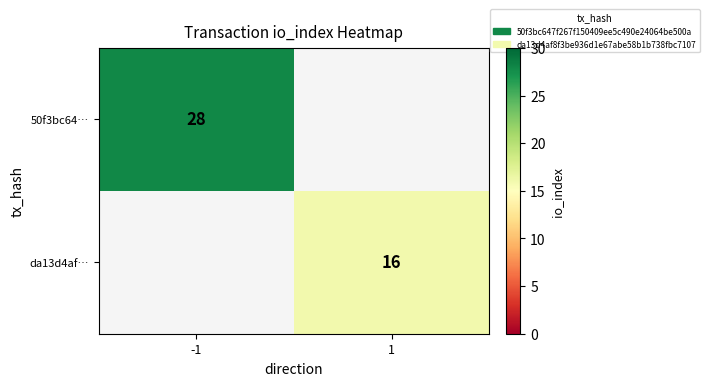

The da13d4af… series shows 16 at 1. True or false?

True